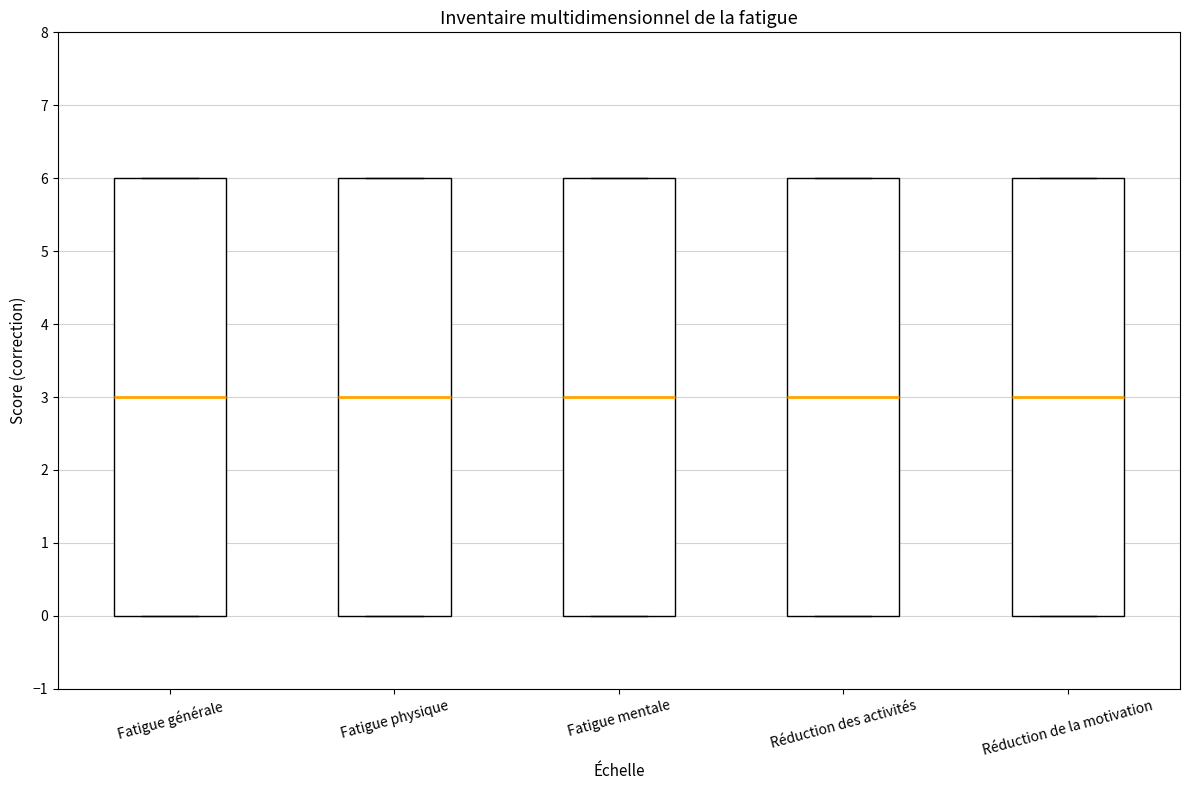

Reading left to right, read every box against the y-axis: the position of its median line, the range the box covers, and the ends of its whiskers. The values are not printed on the chart, so give them approximately, as read against the axis.

Fatigue générale: median 3, box 0 to 6, whiskers 0 to 6
Fatigue physique: median 3, box 0 to 6, whiskers 0 to 6
Fatigue mentale: median 3, box 0 to 6, whiskers 0 to 6
Réduction des activités: median 3, box 0 to 6, whiskers 0 to 6
Réduction de la motivation: median 3, box 0 to 6, whiskers 0 to 6